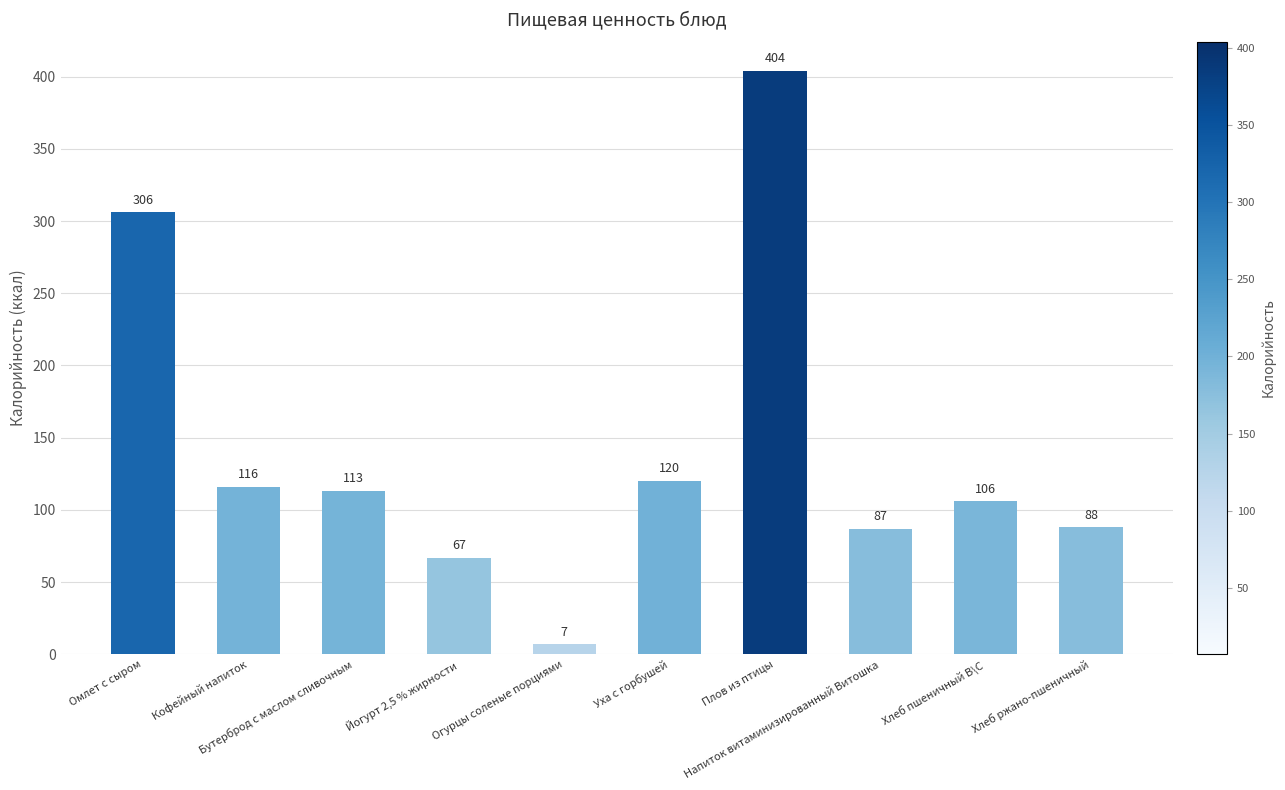

Count the number of data series in this chart.

1